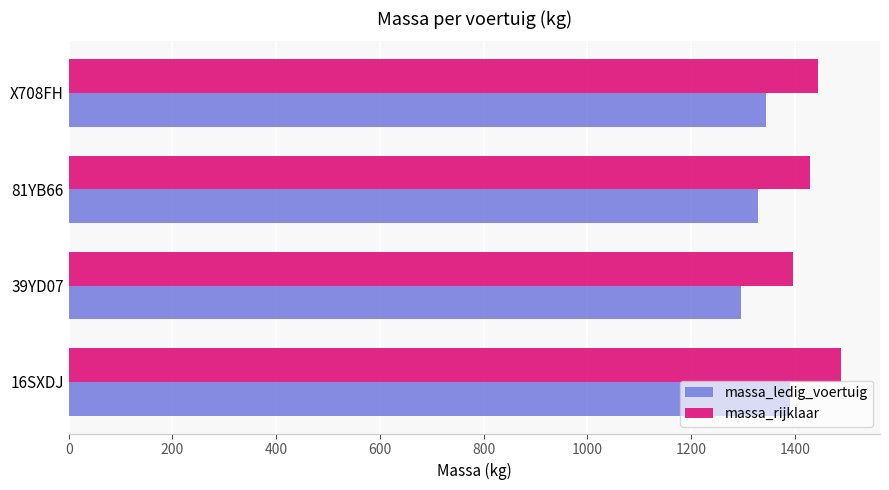

Which label corresponds to the largest value in the chart?

16SXDJ